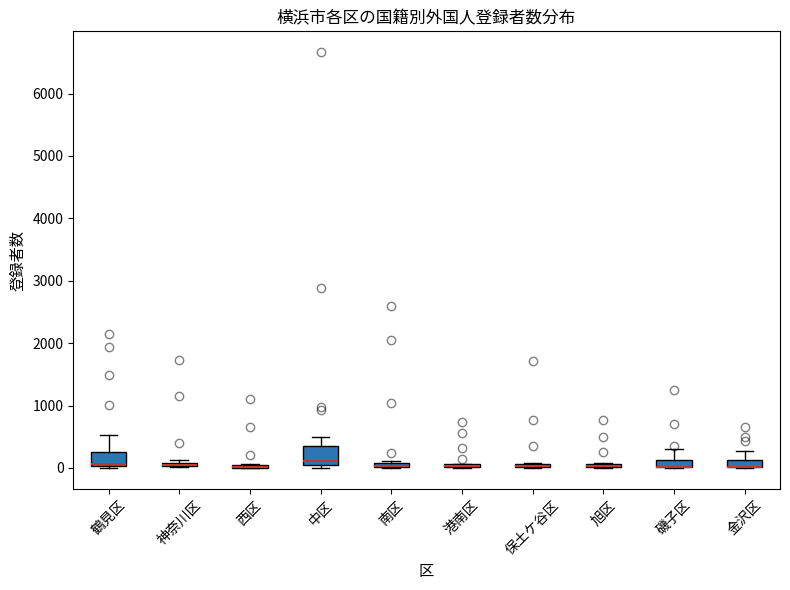

Where is the upper edge of the box for 金沢区 on the y-axis? The values are not printed on the chart, so give them approximately, as read against the axis.

100